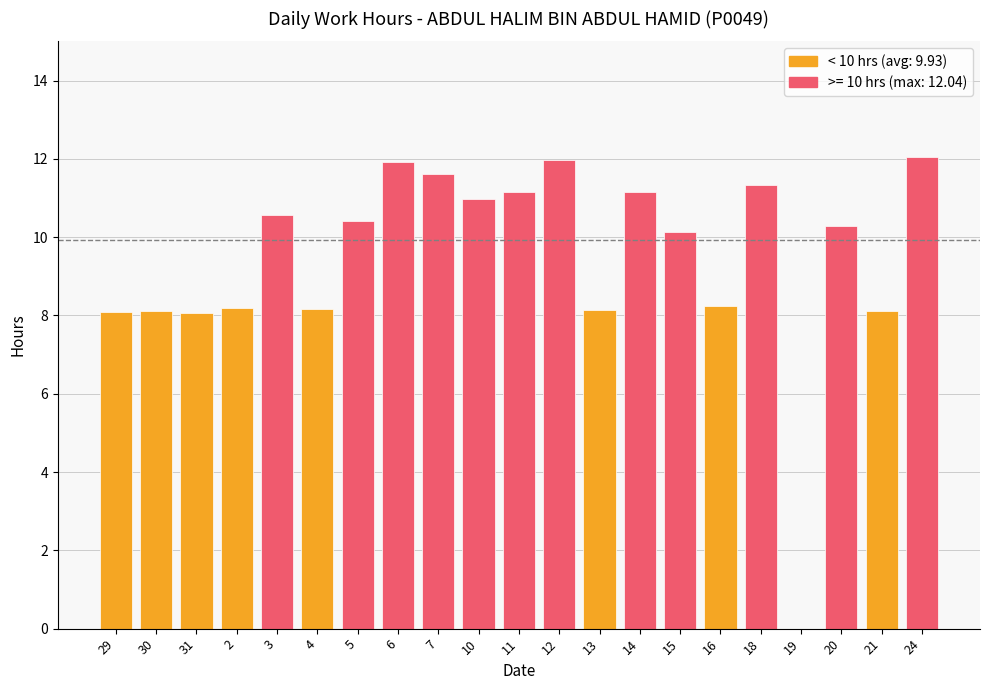

What is the sum of all values?

198.7